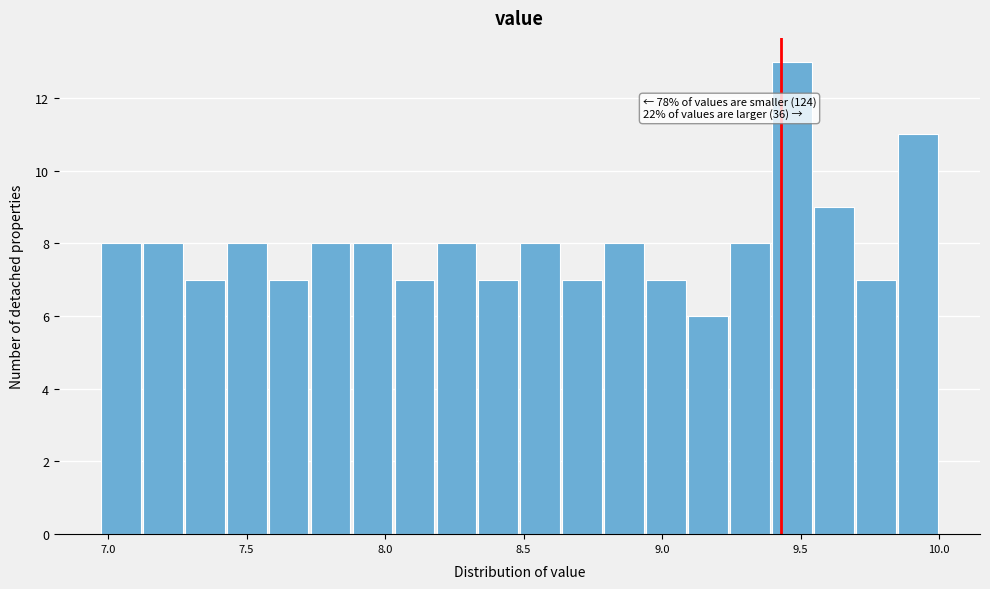

Read against the x-axis, roughly where is the centre of the tallest bar?

9.45